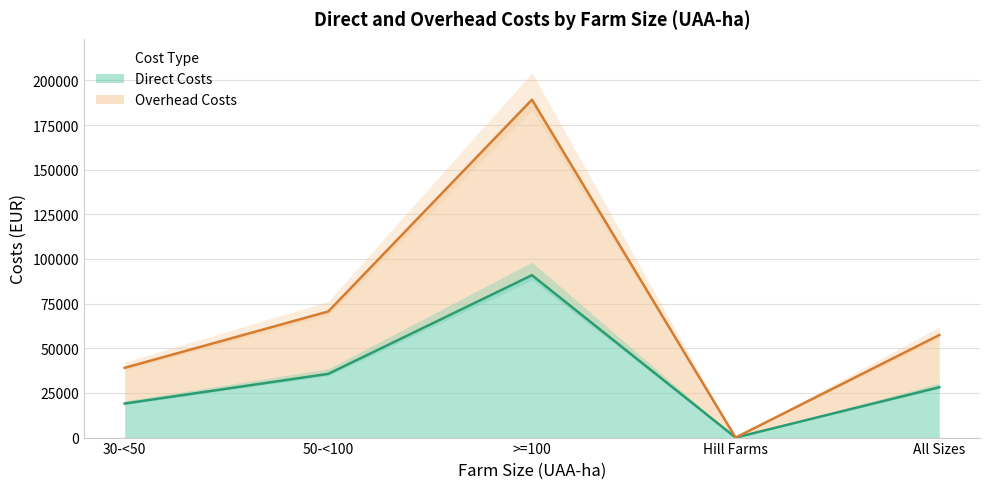

List the labels in order of Overhead Costs value, largest first.

>=100, 50-<100, All Sizes, 30-<50, Hill Farms